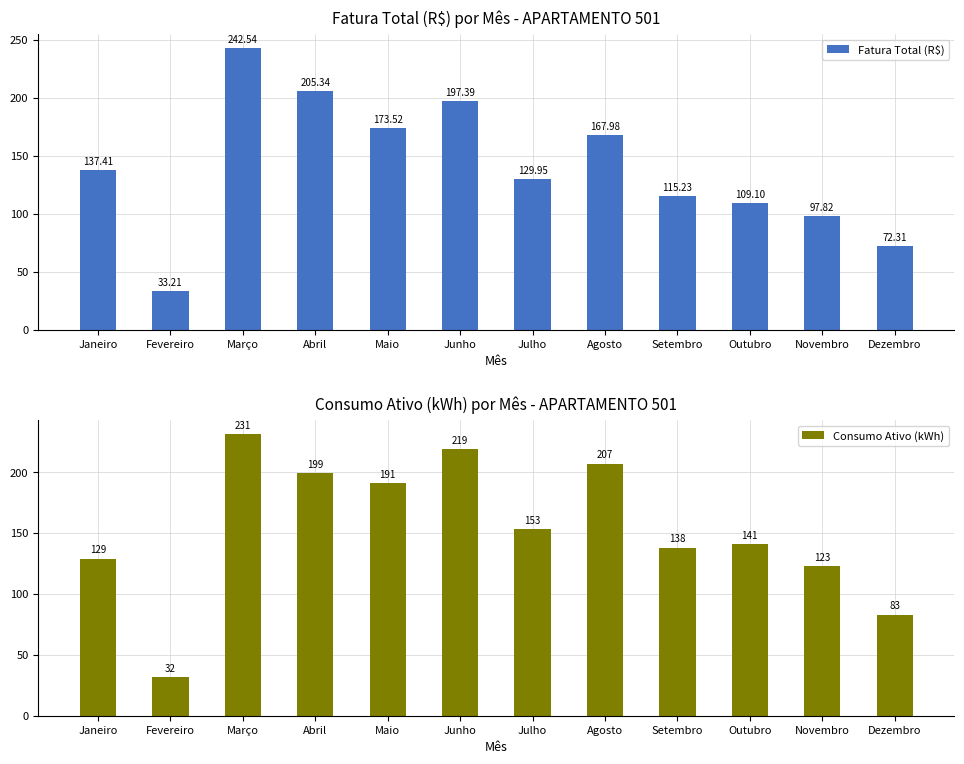

Between Julho and Maio, which is larger?

Maio